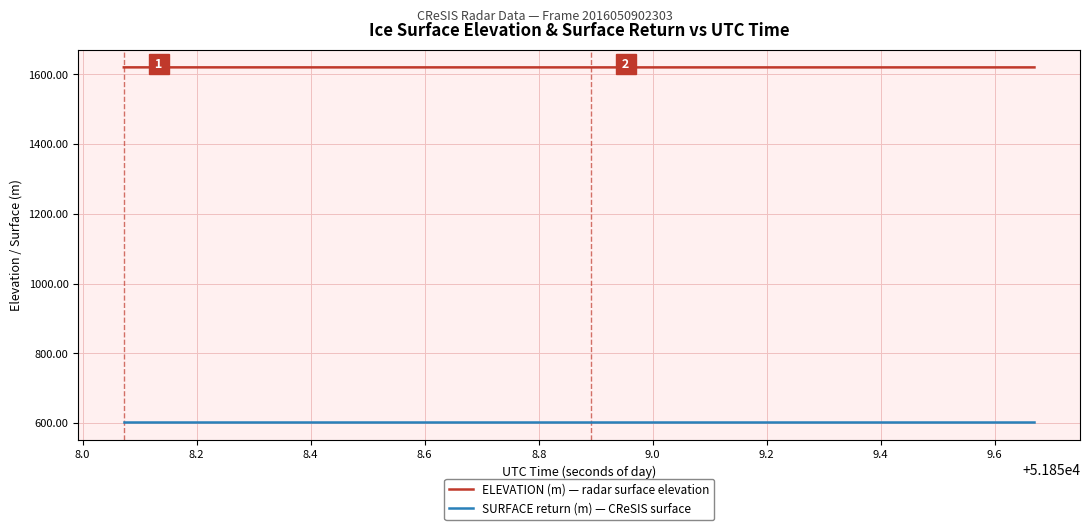

What is the maximum value shown in the chart?

1620.2